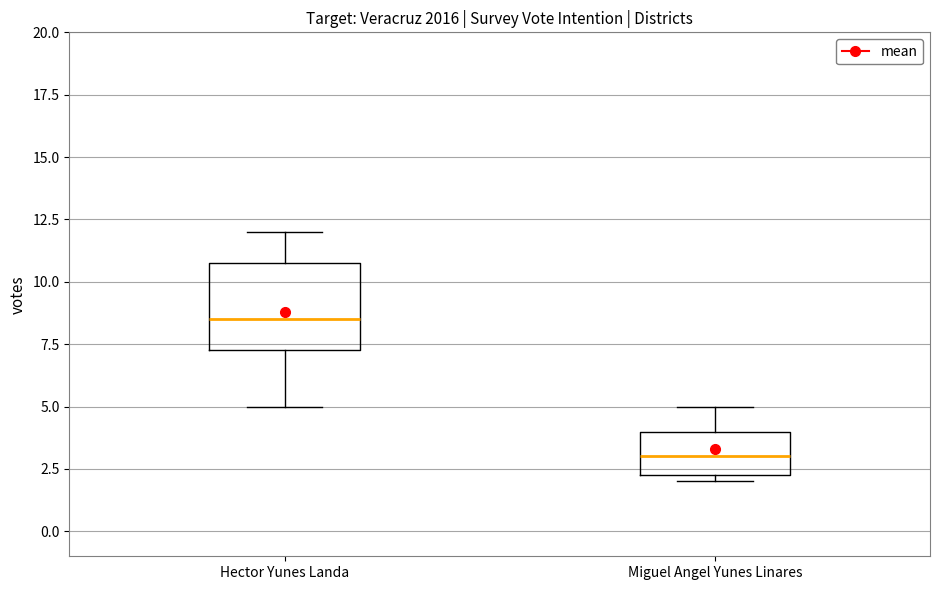

Which box is the tallest, from its lower edge to its upper edge?

Hector Yunes Landa